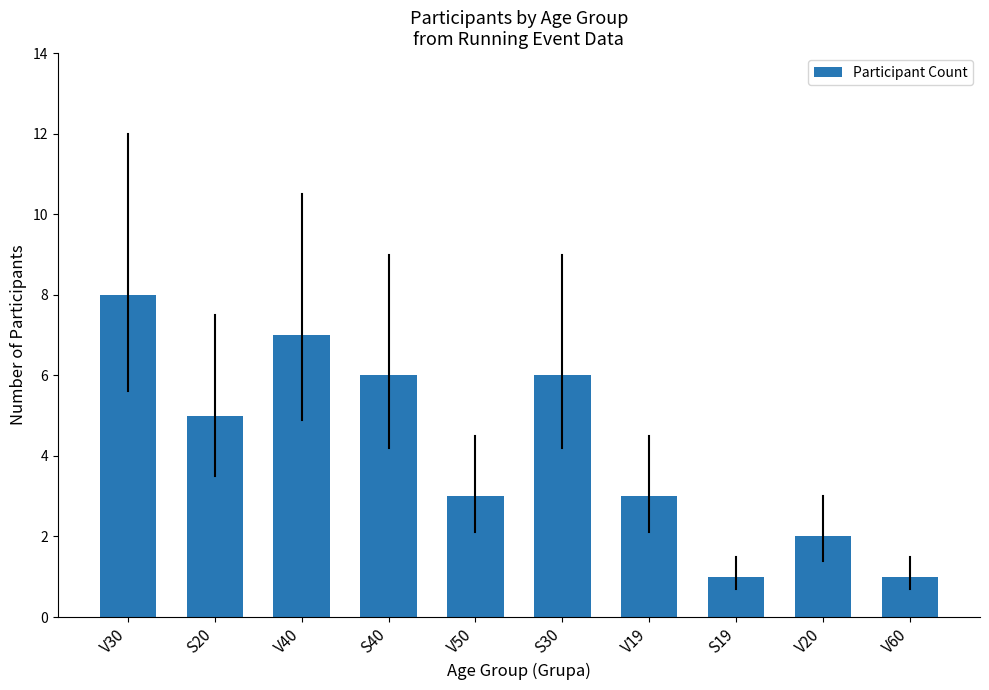

How many values are below 5?

5